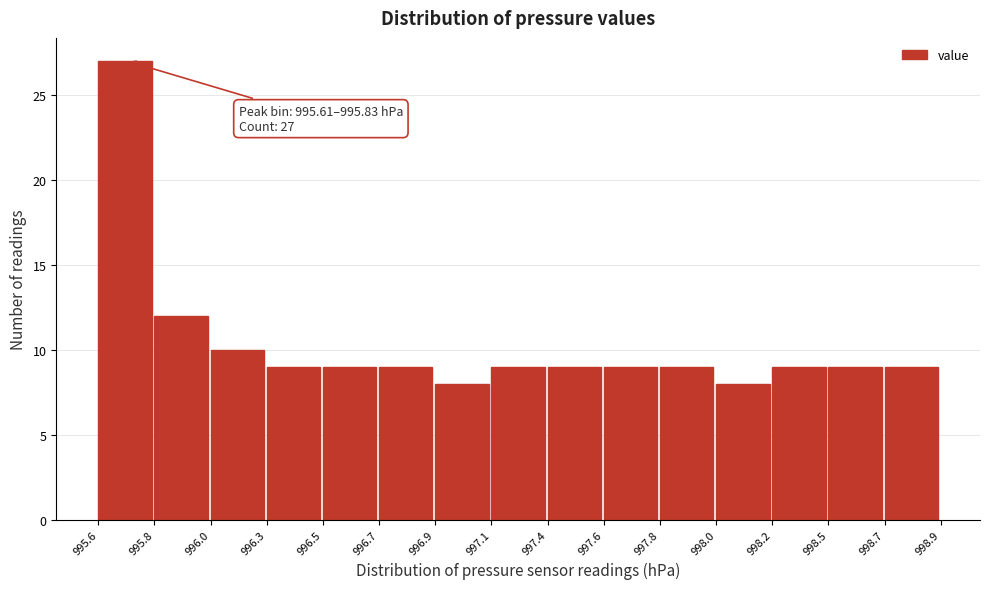

Reading left to right, what are all the values shown in this chart?

995.6=27	995.8=12	996.0=10	996.3=9	996.5=9	996.7=9	996.9=8	997.1=9	997.4=9	997.6=9	997.8=9	998.0=8	998.2=9	998.5=9	998.7=9